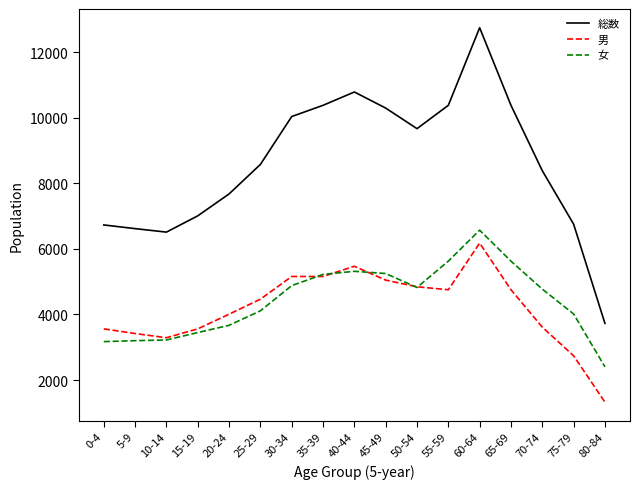

In 総数, how many points are lower than both neighbors (excluding endpoints)?

2